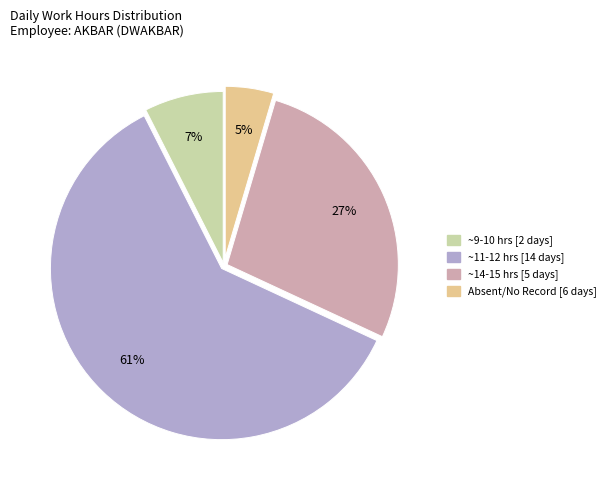

To the nearest percent, what is the difference between the largest and smallest slice percentages?

56%